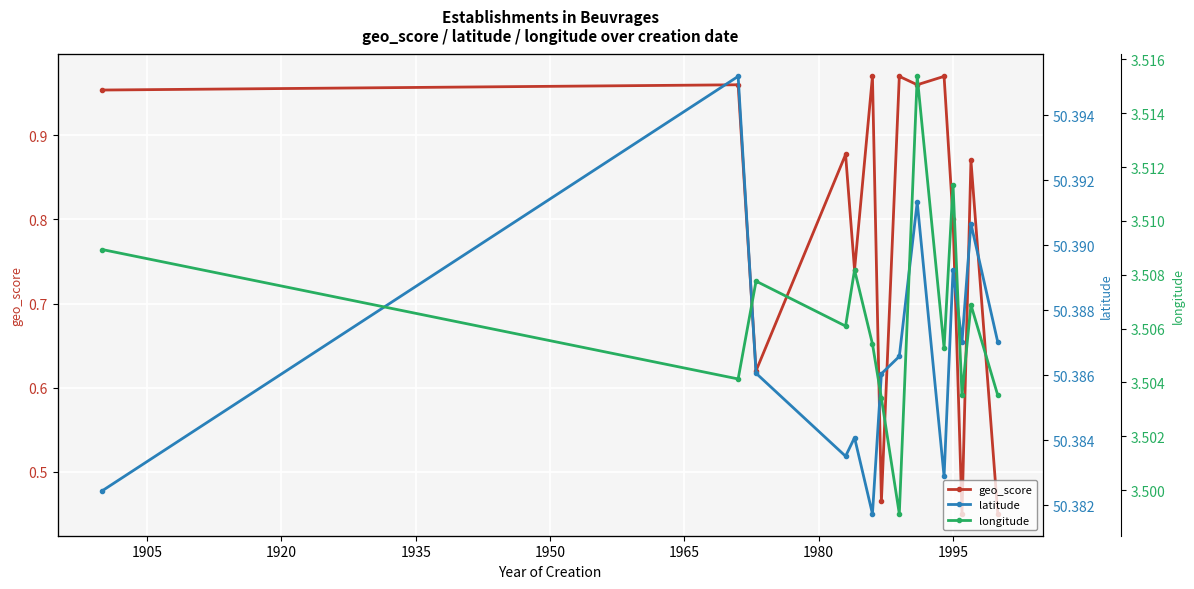

What is the value of the geo_score point at the 9th from the left?

1.0